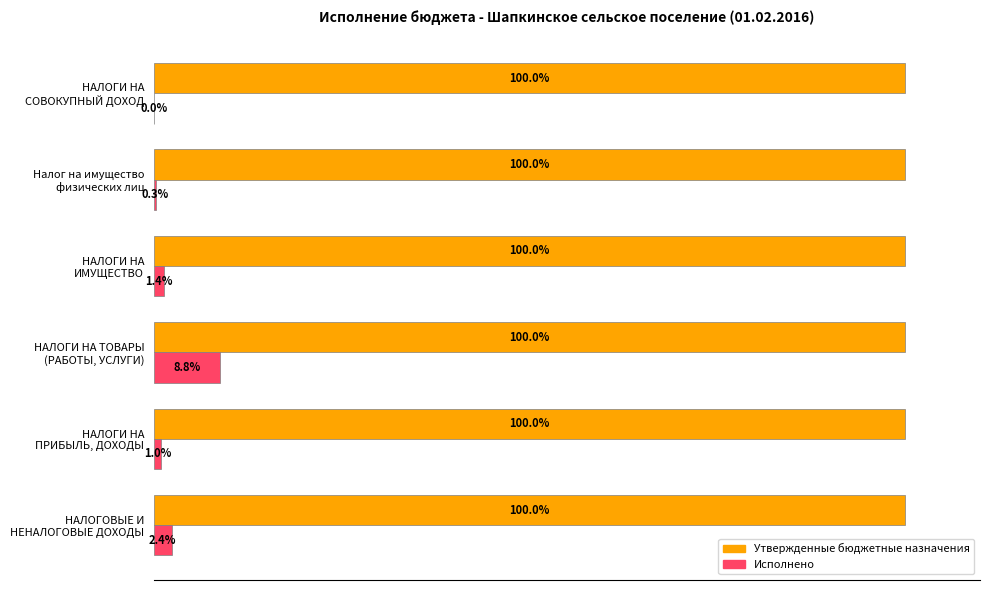

Which series has the largest total across all categories?

Утвержденные бюджетные назначения